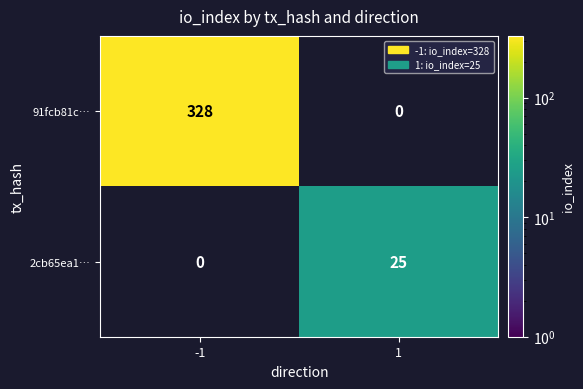

The 91fcb81c… series shows 529 at -1. True or false?

False